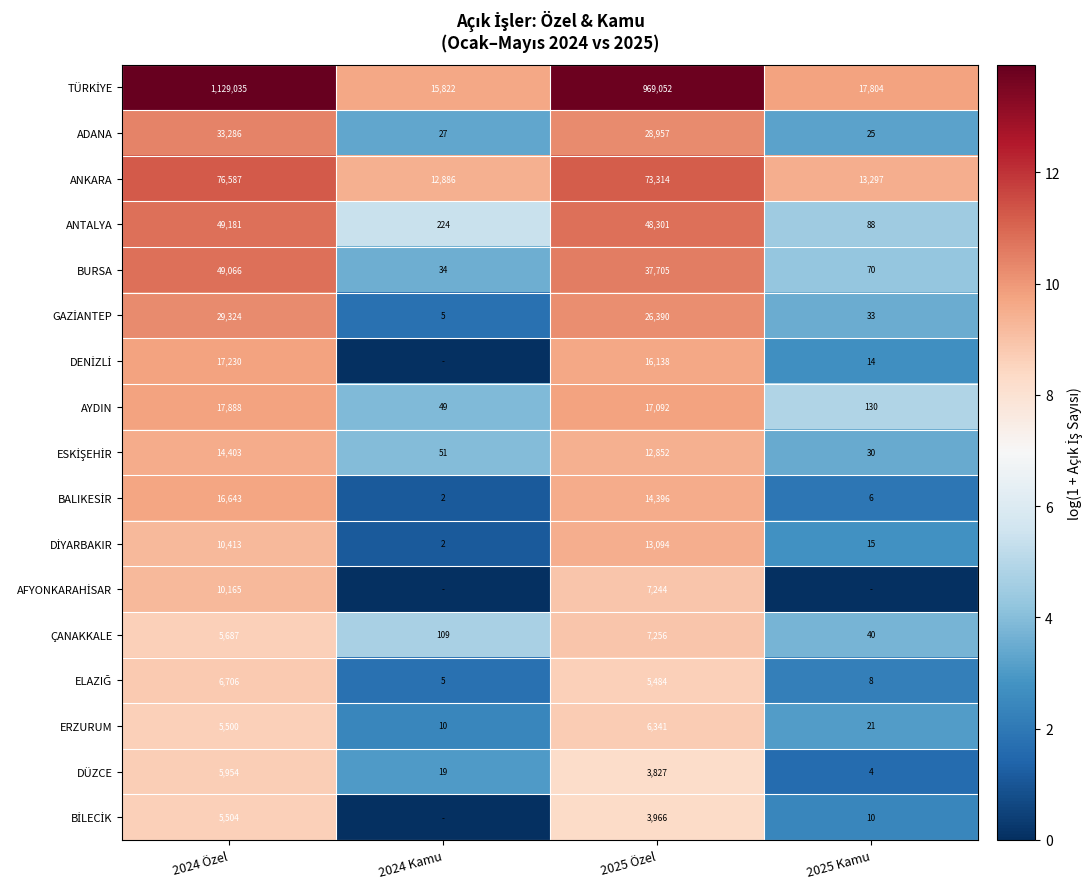

What is the spread (max minus min) of values at 2025 Özel?

965225